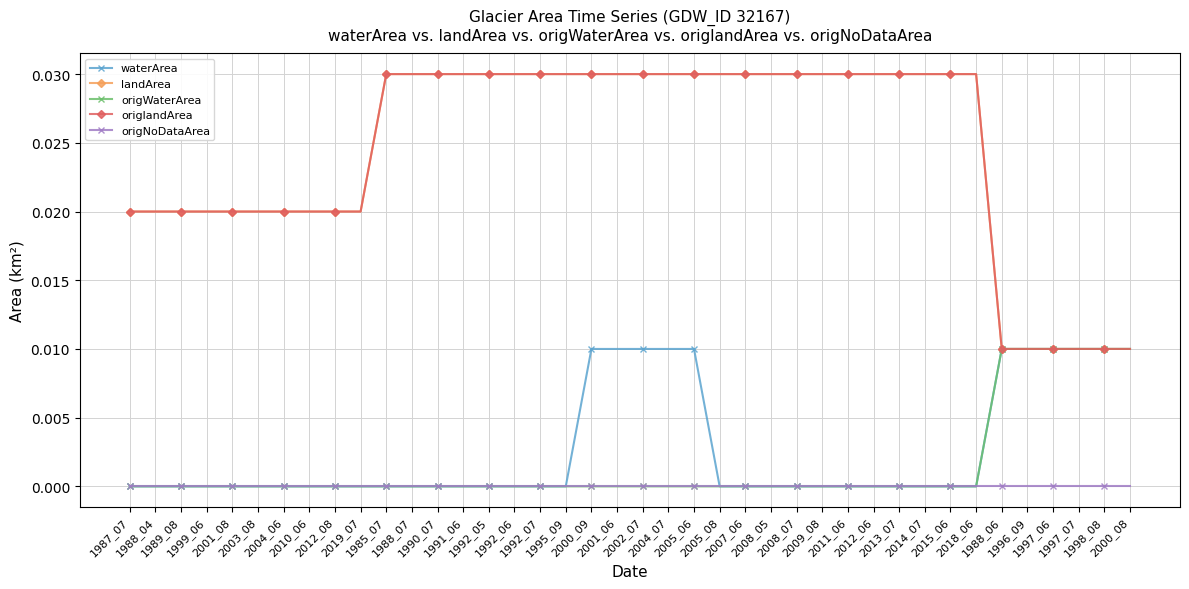

At how many categories does at least one series exceed 0?

40